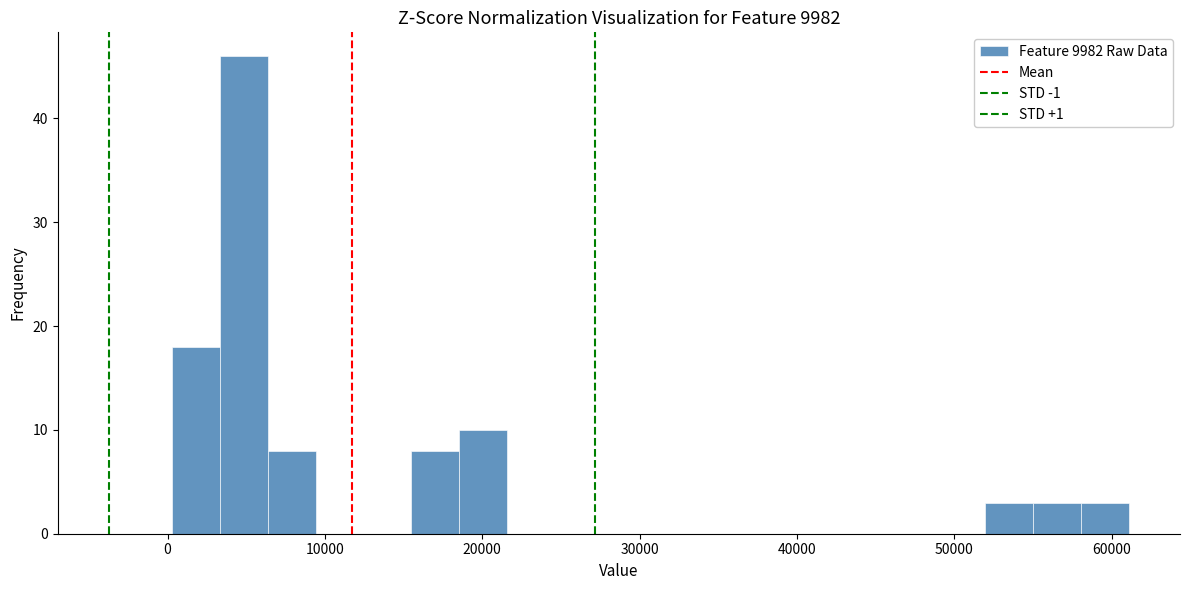

Read against the x-axis, roughly where is the centre of the tallest bar?

5000